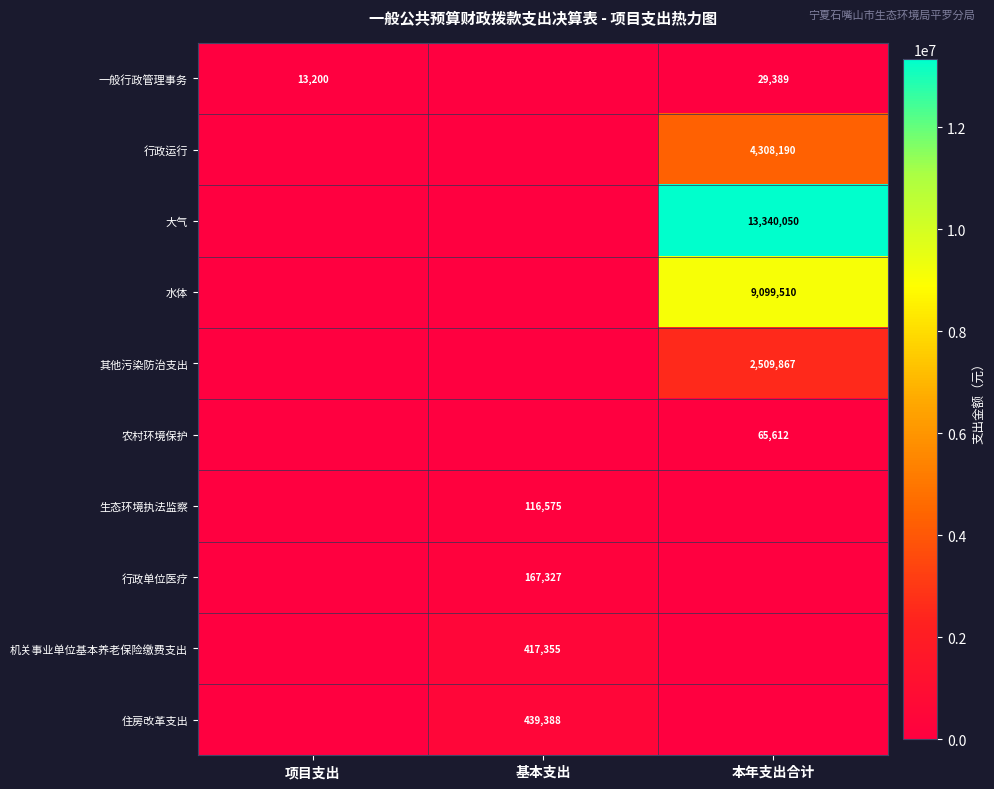

Is it true that 水体 equals 9099510 at 本年支出合计?

True